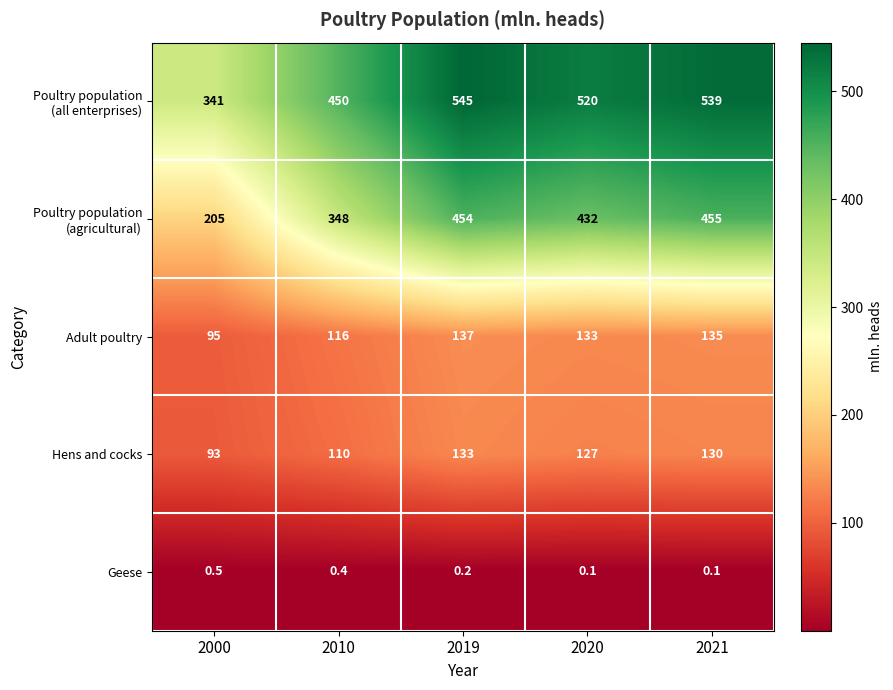

At which label is Hens and cocks closest to 113?

2010